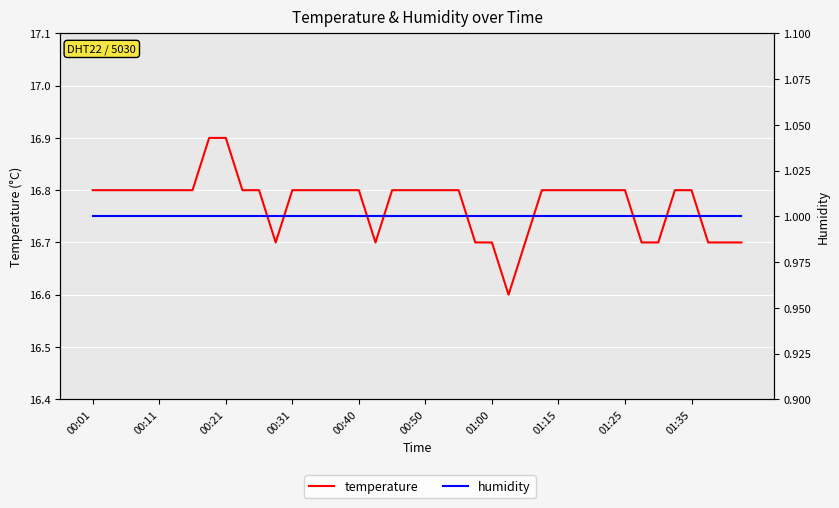

The humidity series shows 0.5 at 25. True or false?

False